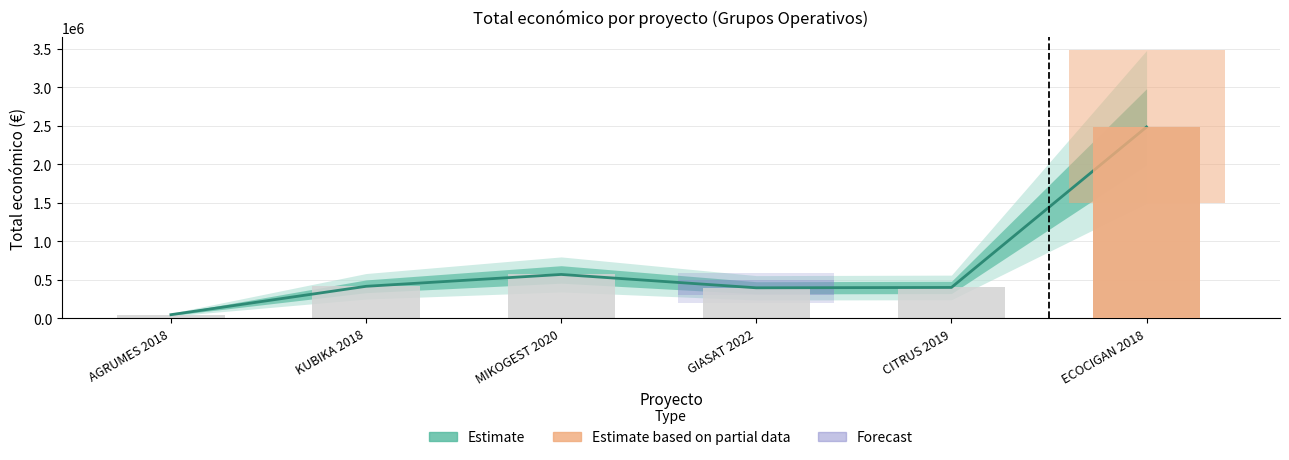

Is the value of Total económico at AGRUMES 2018 greater than the value of Observed total at MIKOGEST 2020?

No